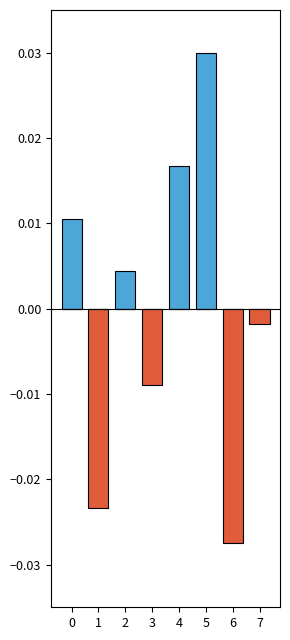

Reading right to left, extract all data points from this chart.

positive: 7=0.0	6=0.0	5=0.0	4=0.0	3=0.0	2=0.0	1=0.0	0=0.0
negative: 7=-0.0	6=-0.0	5=0.0	4=0.0	3=-0.0	2=0.0	1=-0.0	0=0.0